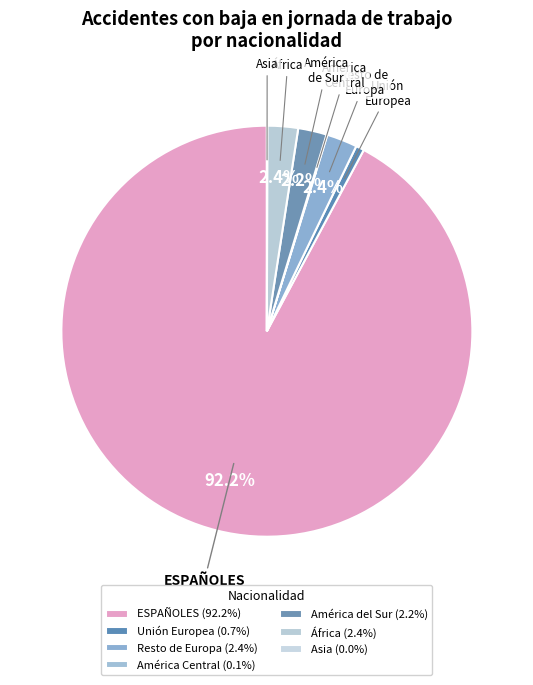

Do Unión Europea and América Central together represent more than half of the pie?

No